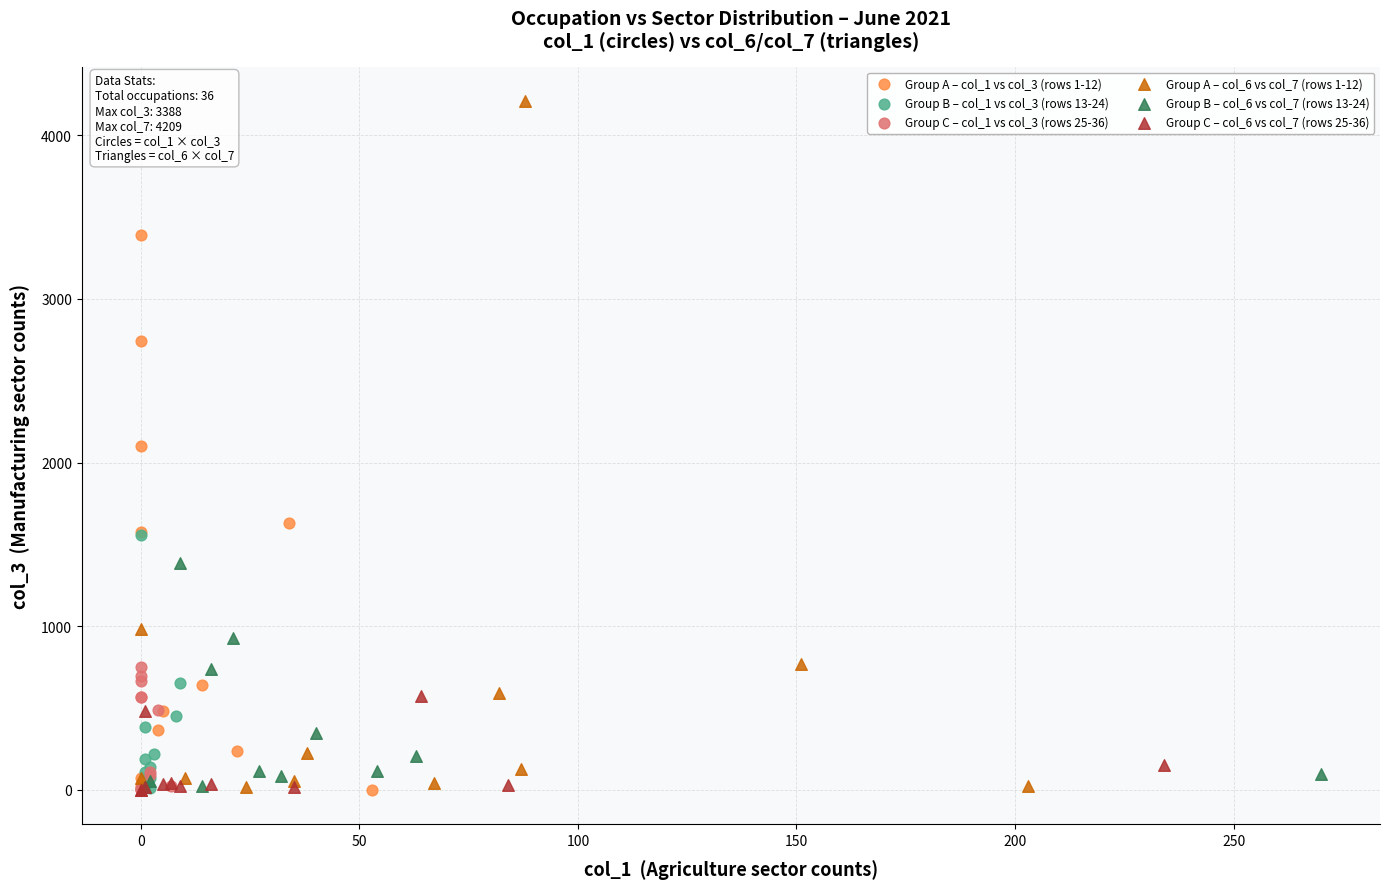

Which series has the largest Y range (max minus min)?

Group A – col_6 vs col_7 (rows 1-12)